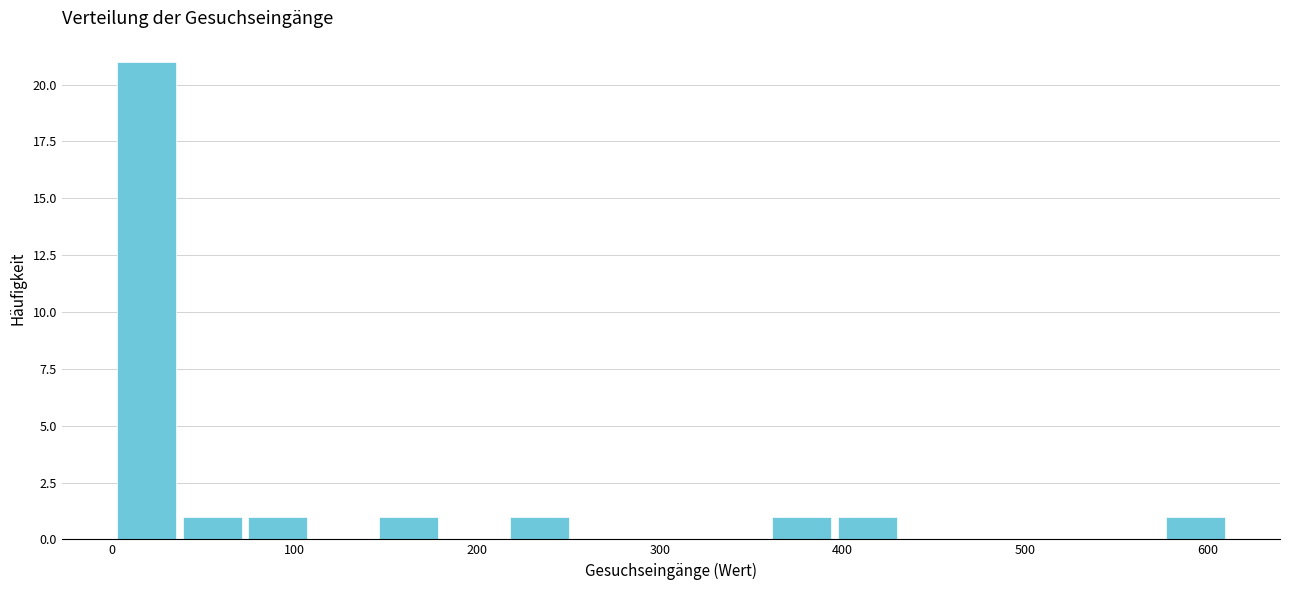

Around what value on the x-axis is the tallest bar? Give the approximate position of its centre, as read against the axis.

20